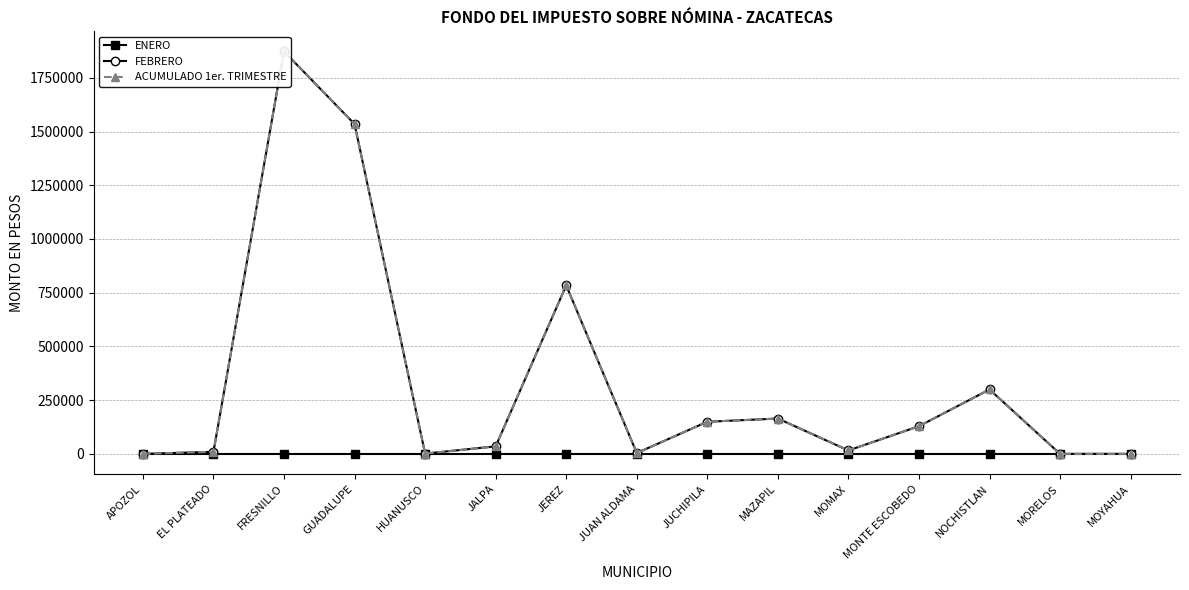

How many series are shown in this chart?

3